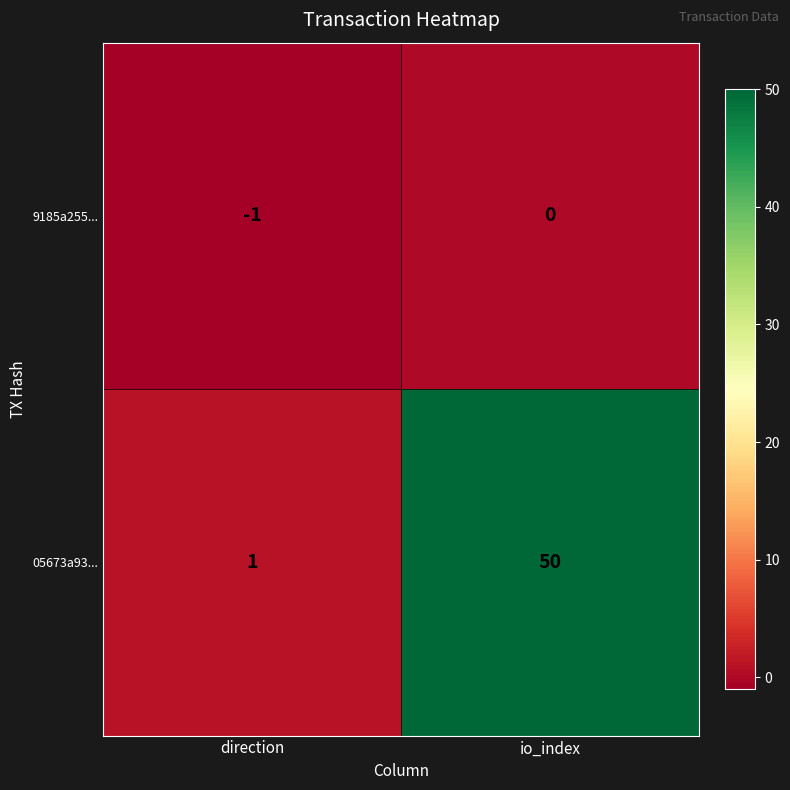

Which category has the lowest value across all series?

direction